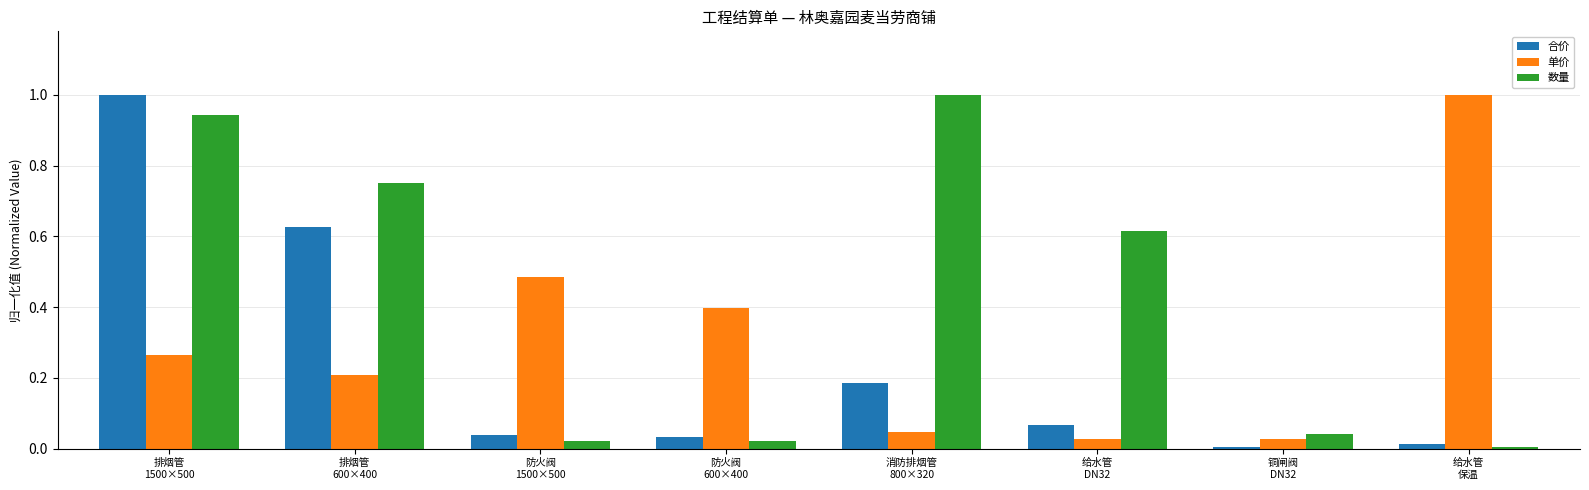

Which series changed the most between 消防排烟管
800×320 and 给水管
保温?

数量